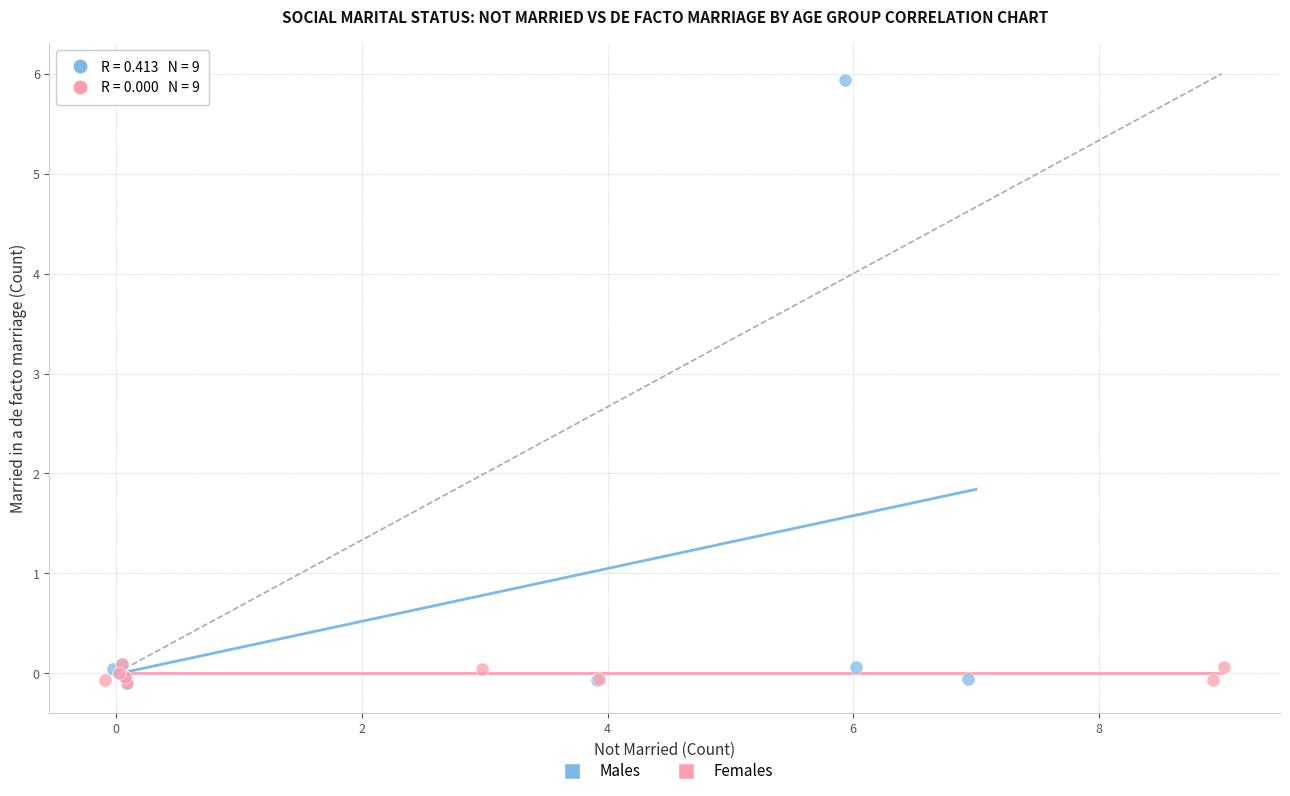

Which series has the widest spread of Y values?

Males